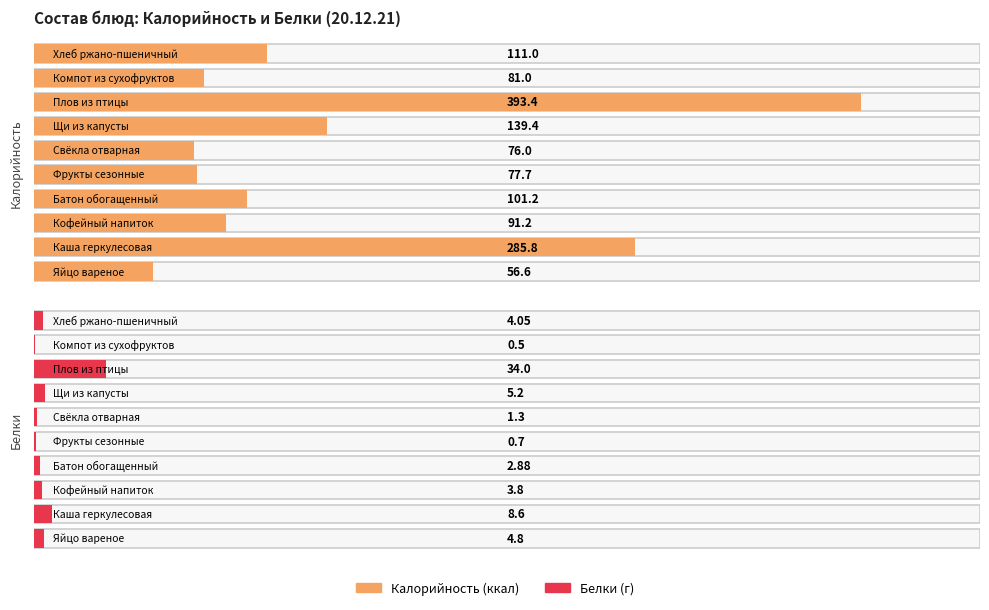

At which label does Калорийность reach its minimum?

Яйцо вареное